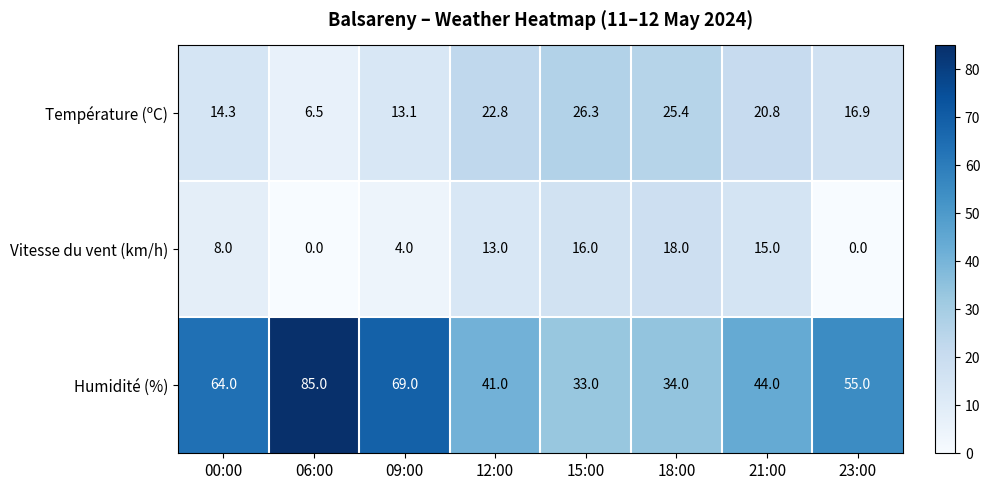

What is the difference between the maximum and second lowest values in the Humidité (%) series?

51.0